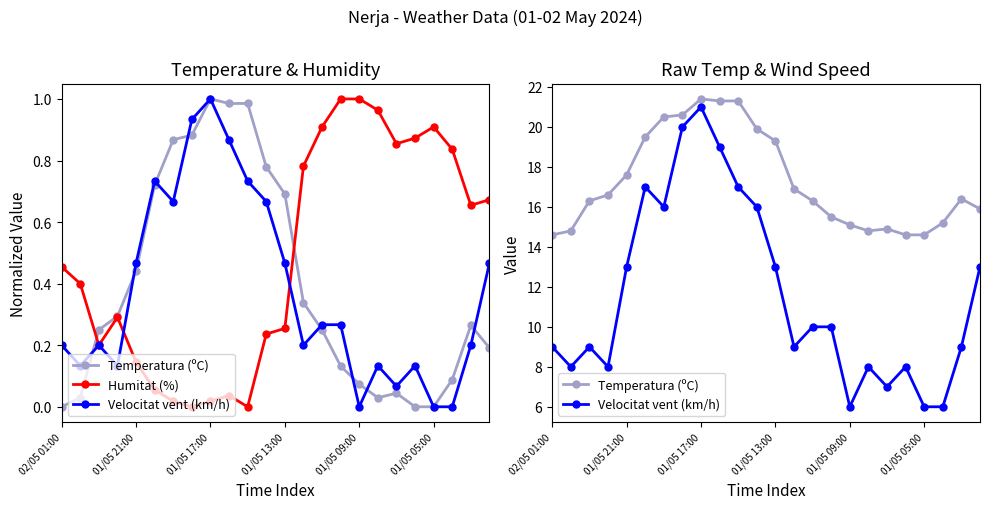

Which series has the largest total across all categories?

Temperatura (ºC)